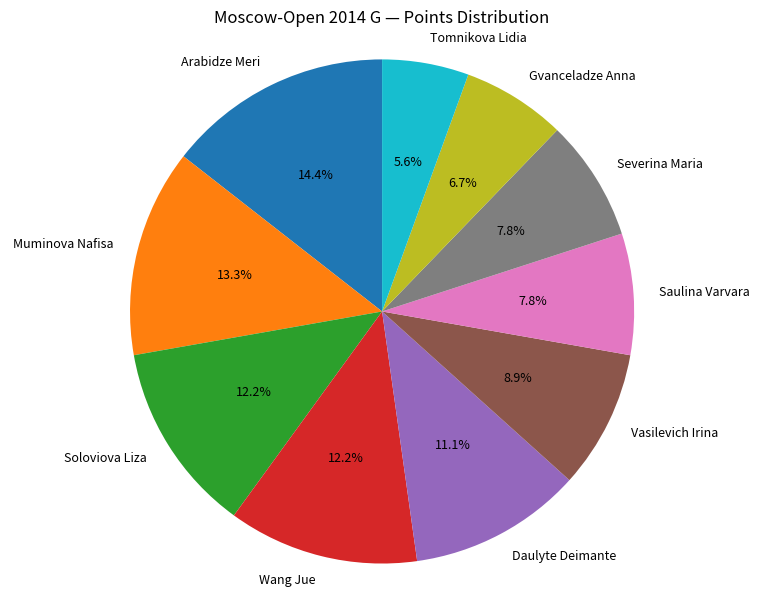

Is it true that Soloviova Liza is 12% of the pie?

True